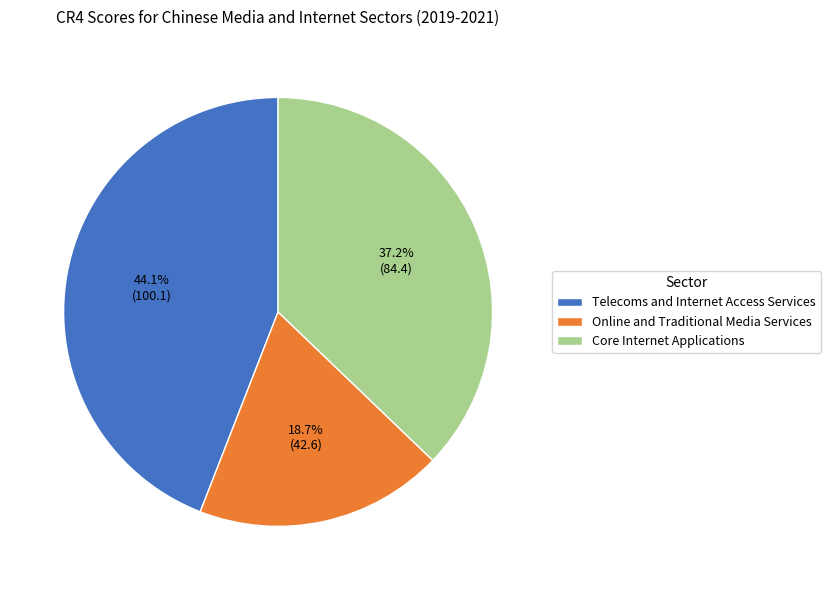

Rank the categories by value from lowest to highest.

Online and Traditional Media Services, Core Internet Applications, Telecoms and Internet Access Services